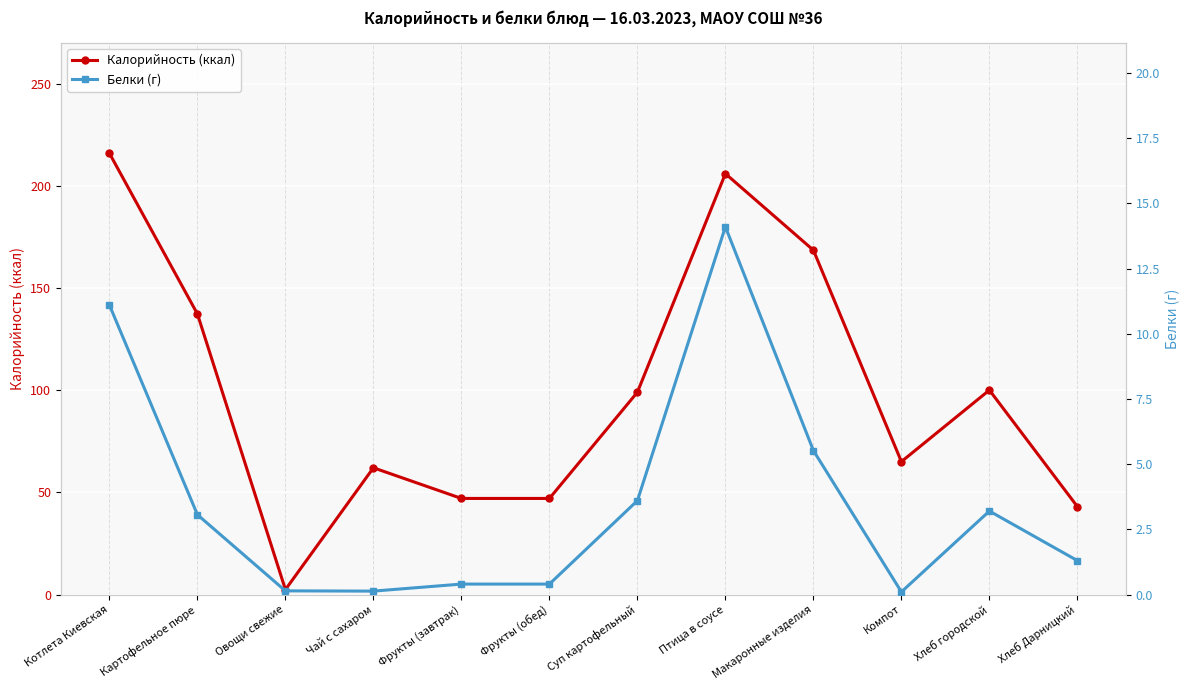

The value of Белки (г) at Хлеб Дарницкий is 0.8. True or false?

False